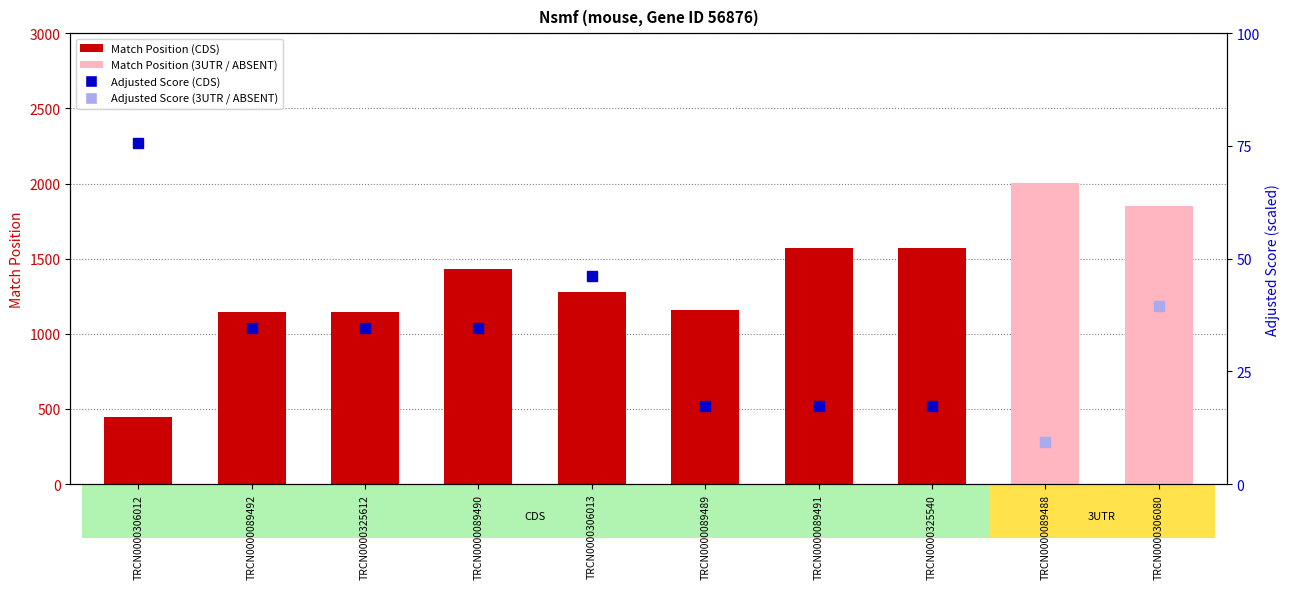

The value at TRCN0000089491 is 2667. True or false?

False